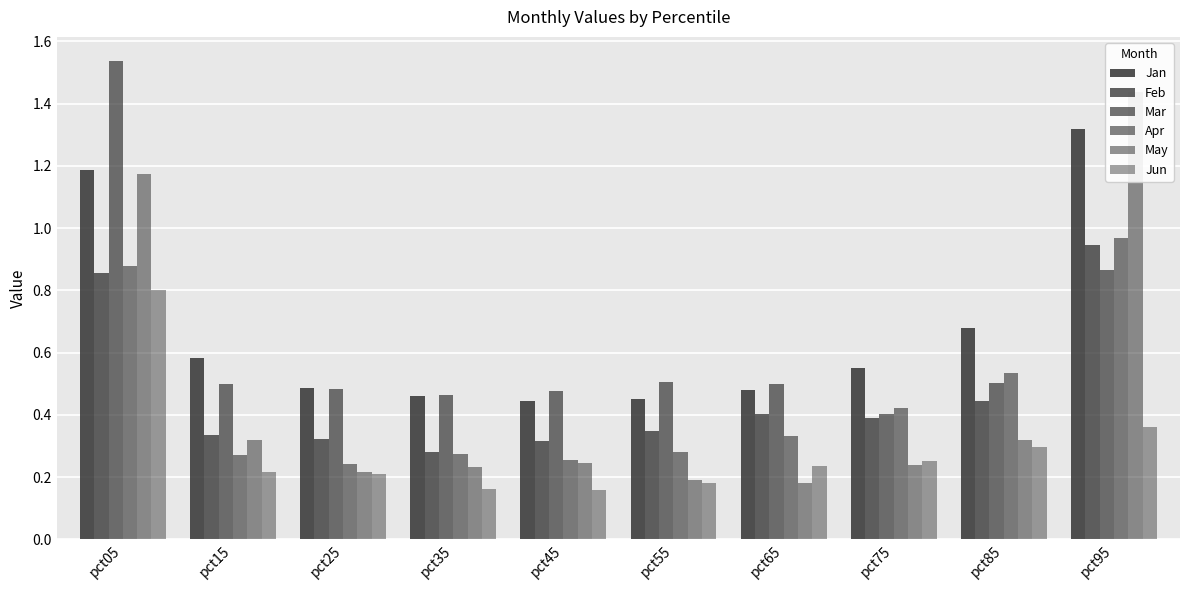

What is the difference between the maximum and minimum values in the May series?

1.3